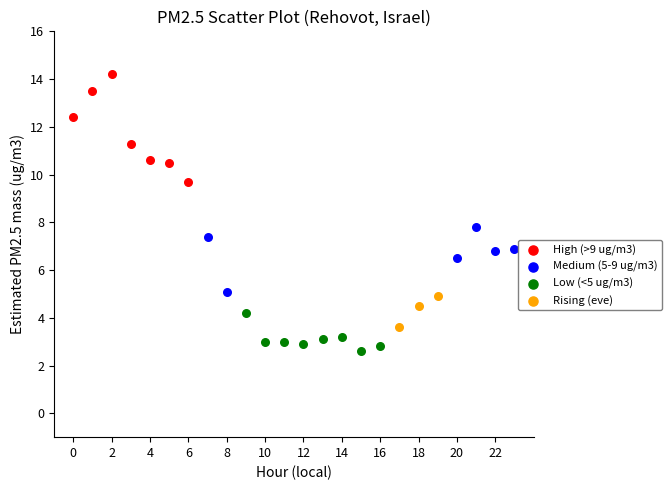

What are all the series names shown in the legend?

High (>9 ug/m3), Medium (5-9 ug/m3), Low (<5 ug/m3), Rising (eve)